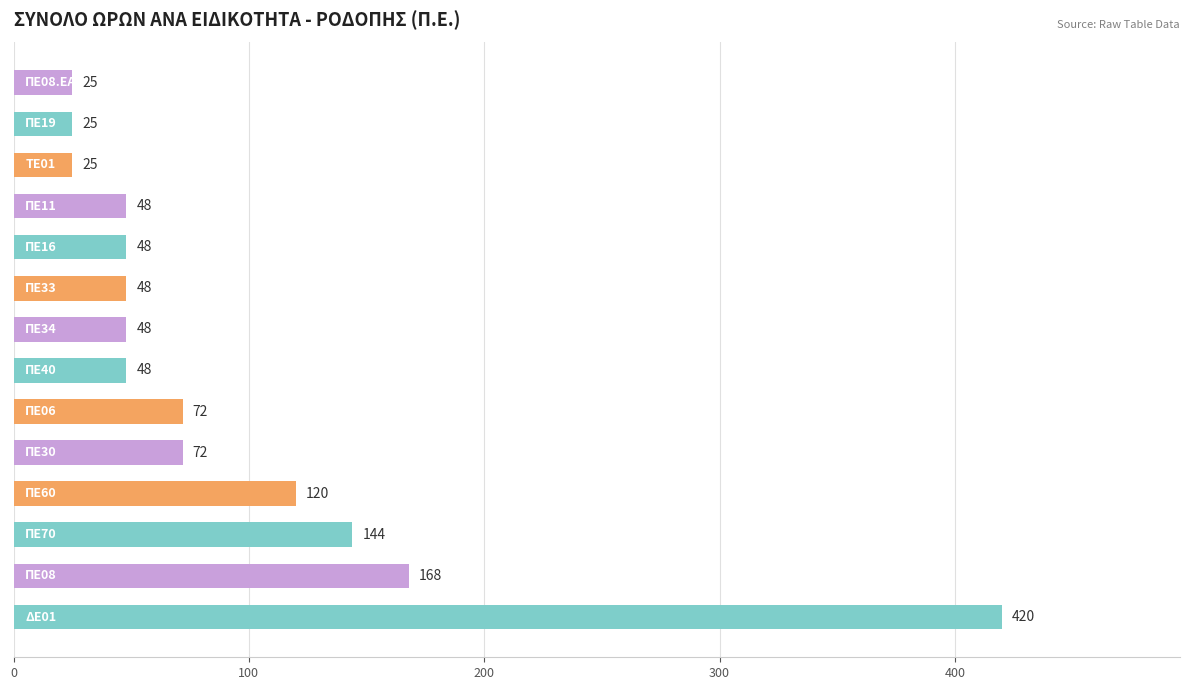

What is the average value?

94